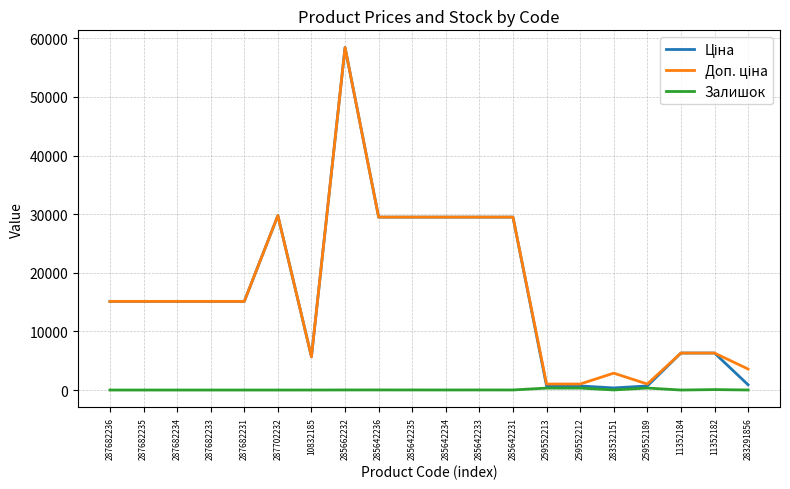

How many lines are shown in the chart?

3